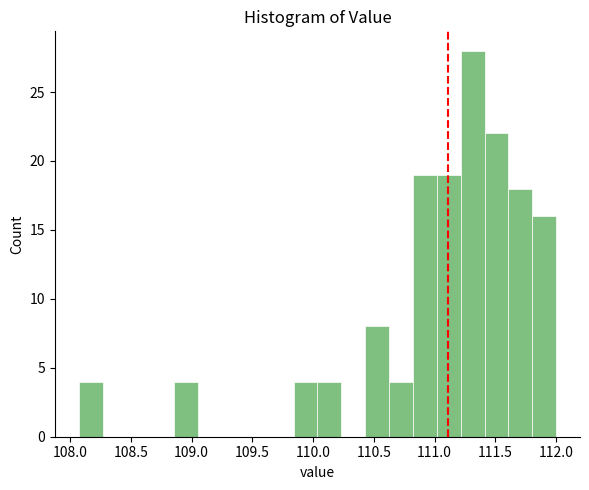

Read against the x-axis, roughly where is the centre of the tallest bar?

111.30